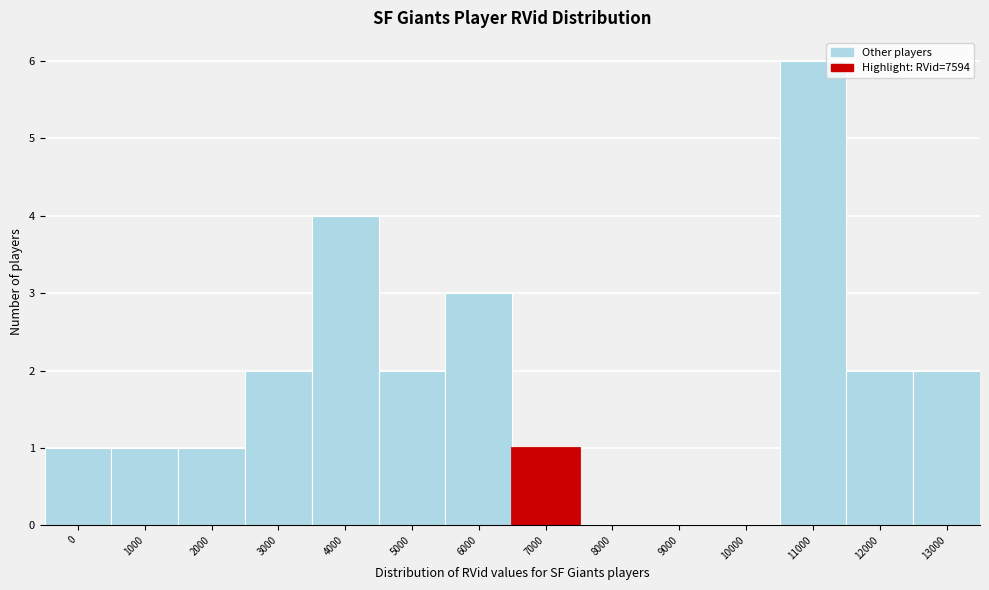

Reading left to right, extract all data points from this chart.

0=1	1000=1	2000=1	3000=2	4000=4	5000=2	6000=3	7000=1	8000=0	9000=0	10000=0	11000=6	12000=2	13000=2